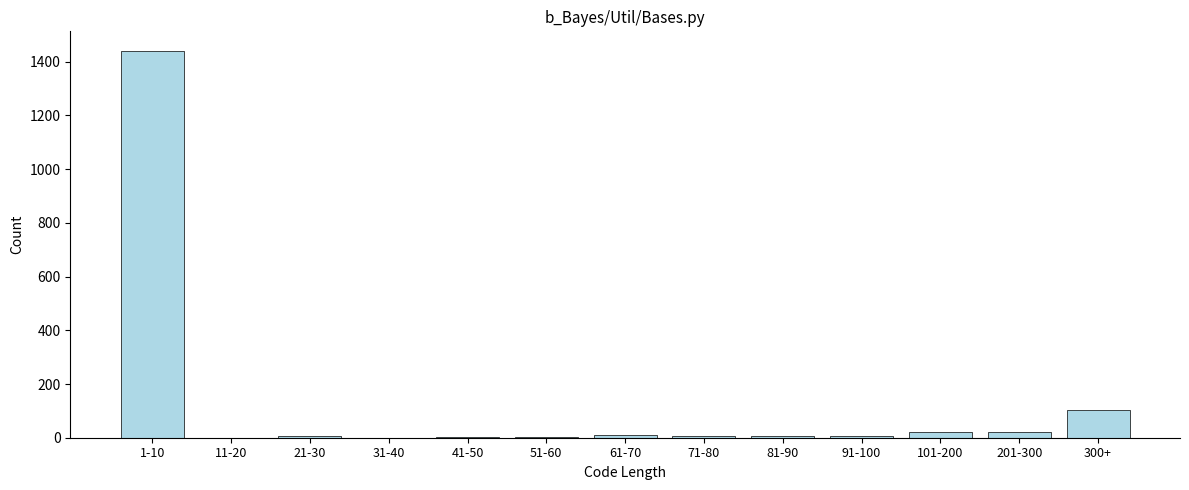

What is the greatest value displayed?

1441